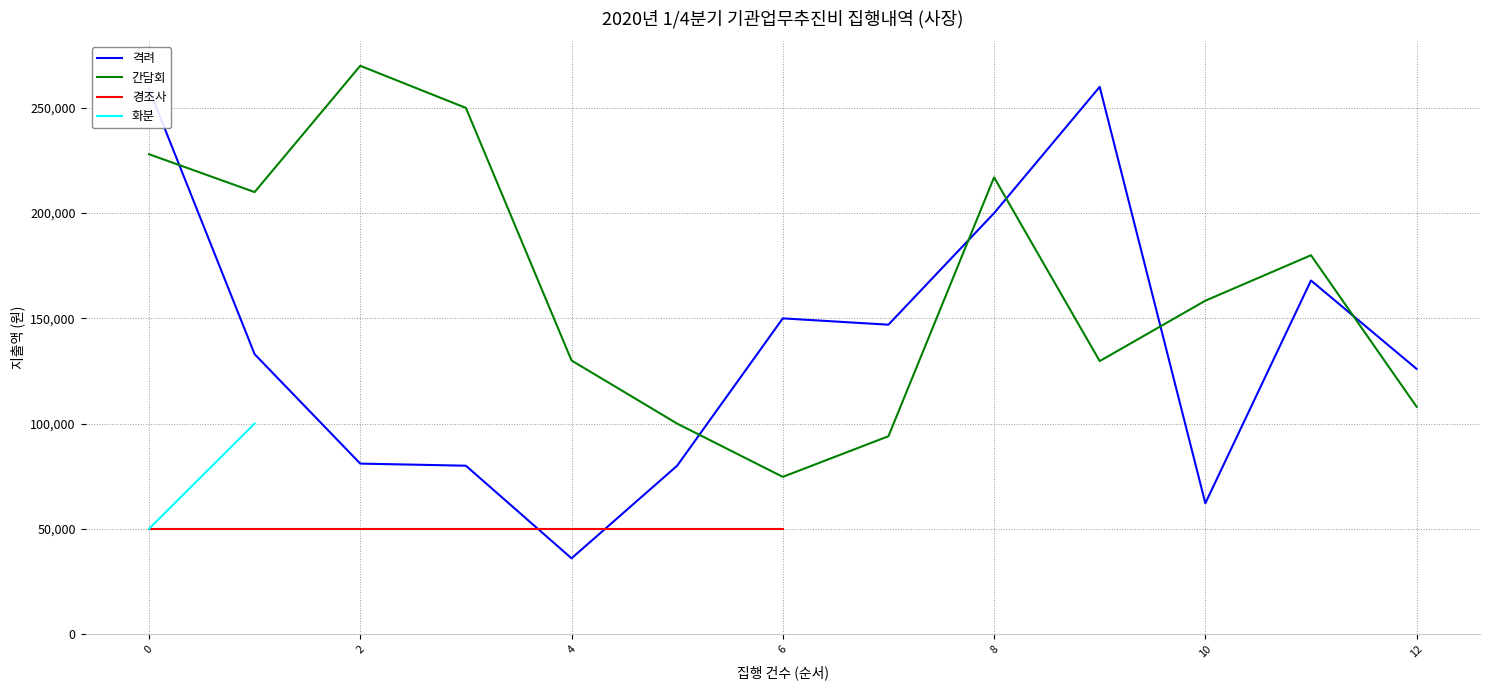

What is the maximum value for 격려?

260000